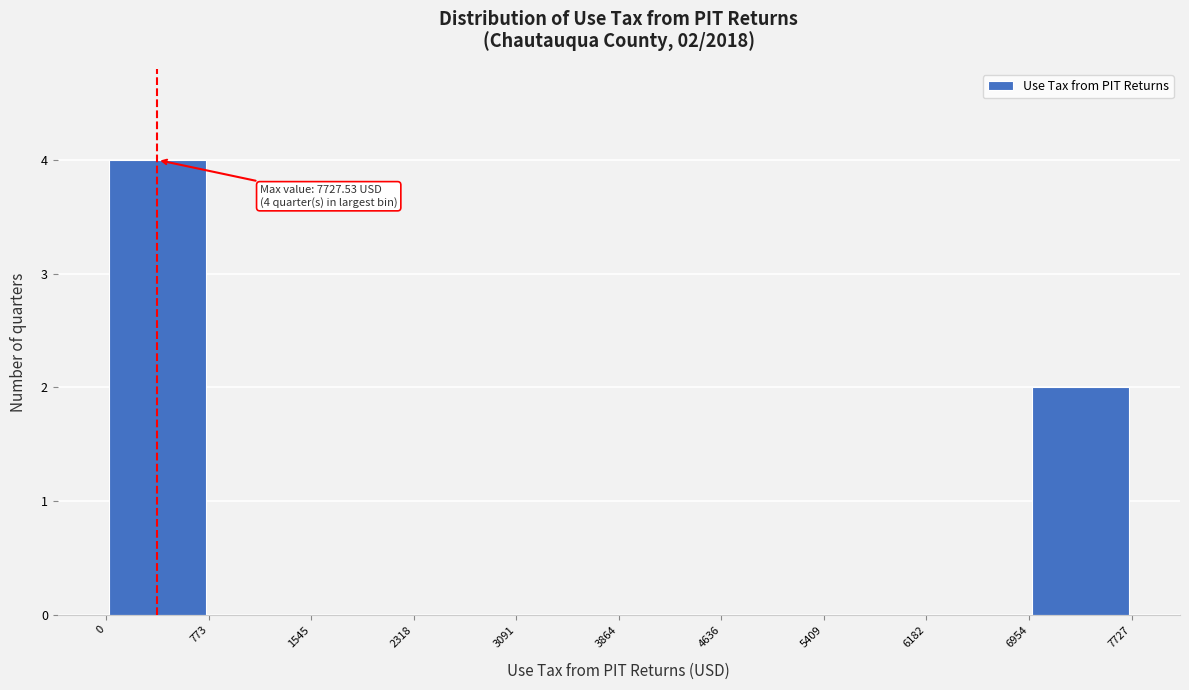

Which range on the x-axis has the tallest bar?

0 to 773